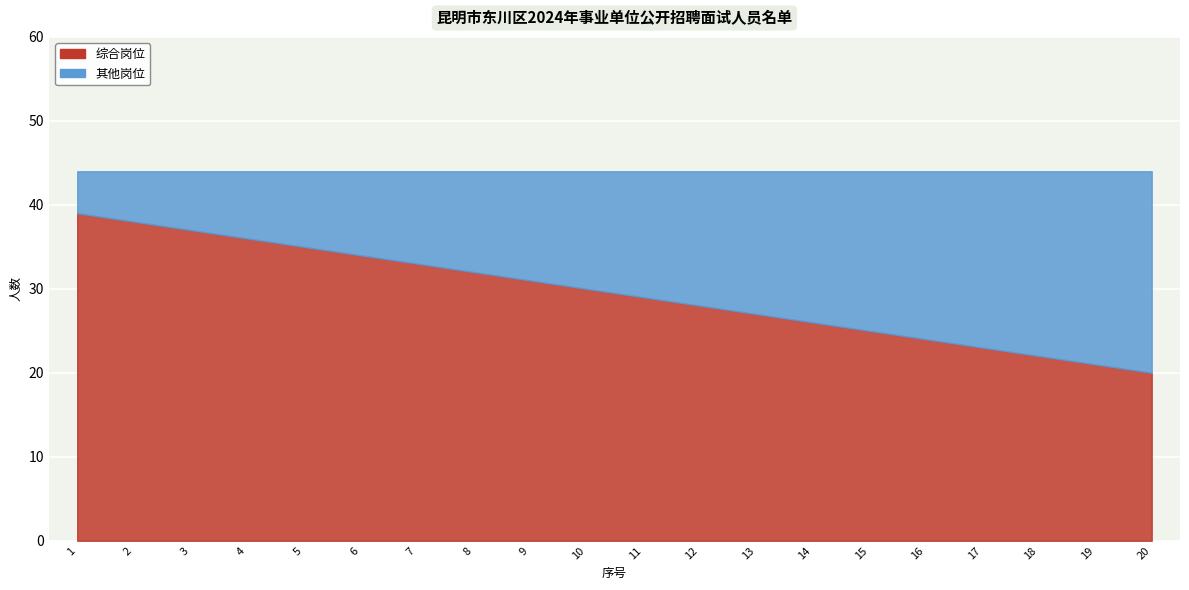

At which category is the sum across all series the highest?

1